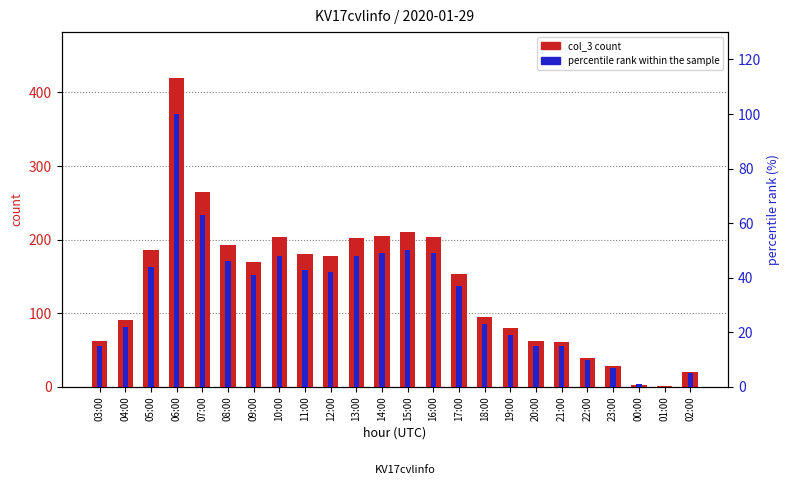

What position from the right is 21:00?

6